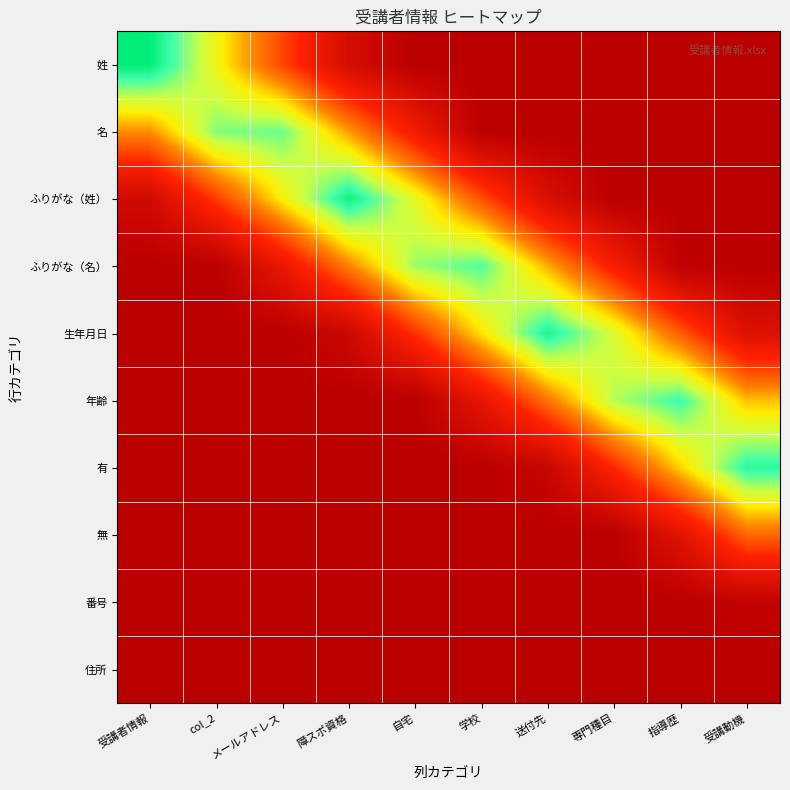

Reading left to right, transcribe all the data shown in this chart.

姓: 受講者情報=0.0	col_2=0.3	メールアドレス=0.6	障スポ資格=0.9	自宅=1.0	学校=1.0	送付先=1.0	専門種目=1.0	指導歴=1.0	受講動機=1.0
名: 受講者情報=0.4	col_2=0.2	メールアドレス=0.1	障スポ資格=0.4	自宅=0.7	学校=1.0	送付先=1.0	専門種目=1.0	指導歴=1.0	受講動機=1.0
ふりがな（姓）: 受講者情報=0.9	col_2=0.6	メールアドレス=0.3	障スポ資格=0.0	自宅=0.3	学校=0.6	送付先=0.8	専門種目=1.0	指導歴=1.0	受講動機=1.0
ふりがな（名）: 受講者情報=1.0	col_2=1.0	メールアドレス=0.8	障スポ資格=0.5	自宅=0.2	学校=0.1	送付先=0.4	専門種目=0.7	指導歴=1.0	受講動機=1.0
生年月日: 受講者情報=1.0	col_2=1.0	メールアドレス=1.0	障スポ資格=0.9	自宅=0.6	学校=0.3	送付先=0.0	専門種目=0.2	指導歴=0.5	受講動機=0.8
年齢: 受講者情報=1.0	col_2=1.0	メールアドレス=1.0	障スポ資格=1.0	自宅=1.0	学校=0.8	送付先=0.5	専門種目=0.2	指導歴=0.1	受講動機=0.4
有: 受講者情報=1.0	col_2=1.0	メールアドレス=1.0	障スポ資格=1.0	自宅=1.0	学校=1.0	送付先=0.9	専門種目=0.6	指導歴=0.4	受講動機=0.1
無: 受講者情報=1.0	col_2=1.0	メールアドレス=1.0	障スポ資格=1.0	自宅=1.0	学校=1.0	送付先=1.0	専門種目=1.0	指導歴=0.8	受講動機=0.5
番号: 受講者情報=1.0	col_2=1.0	メールアドレス=1.0	障スポ資格=1.0	自宅=1.0	学校=1.0	送付先=1.0	専門種目=1.0	指導歴=1.0	受講動機=1.0
住所: 受講者情報=1.0	col_2=1.0	メールアドレス=1.0	障スポ資格=1.0	自宅=1.0	学校=1.0	送付先=1.0	専門種目=1.0	指導歴=1.0	受講動機=1.0